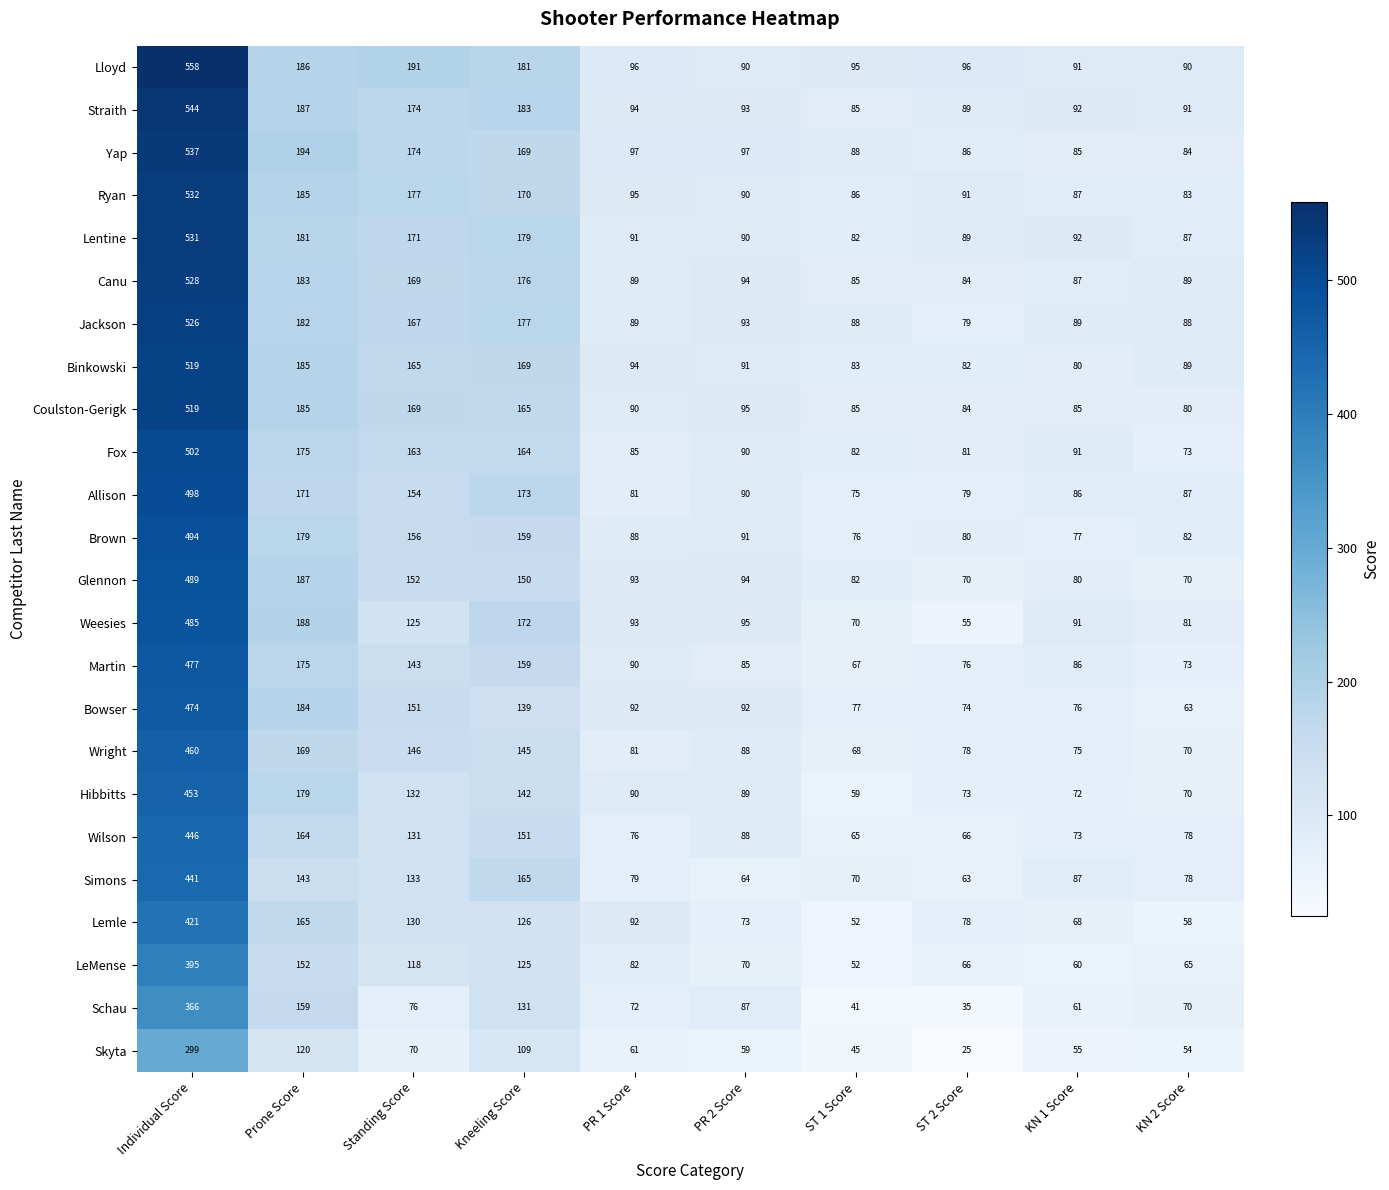

Which series has the largest range (max minus min)?

Lloyd